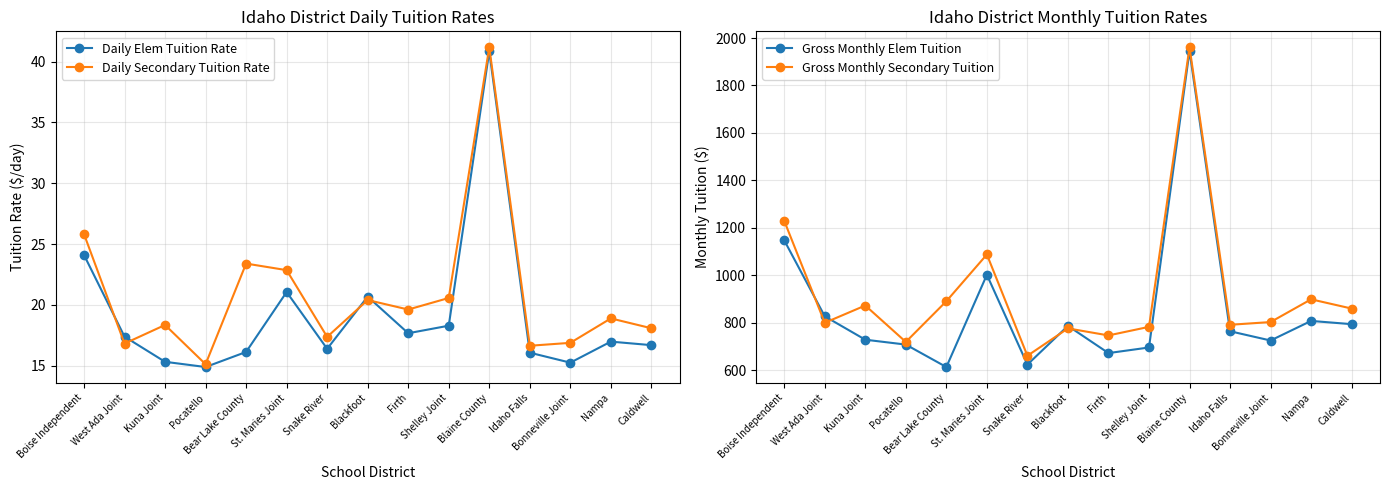

What is the label of the 12th point from the left?

Idaho Falls